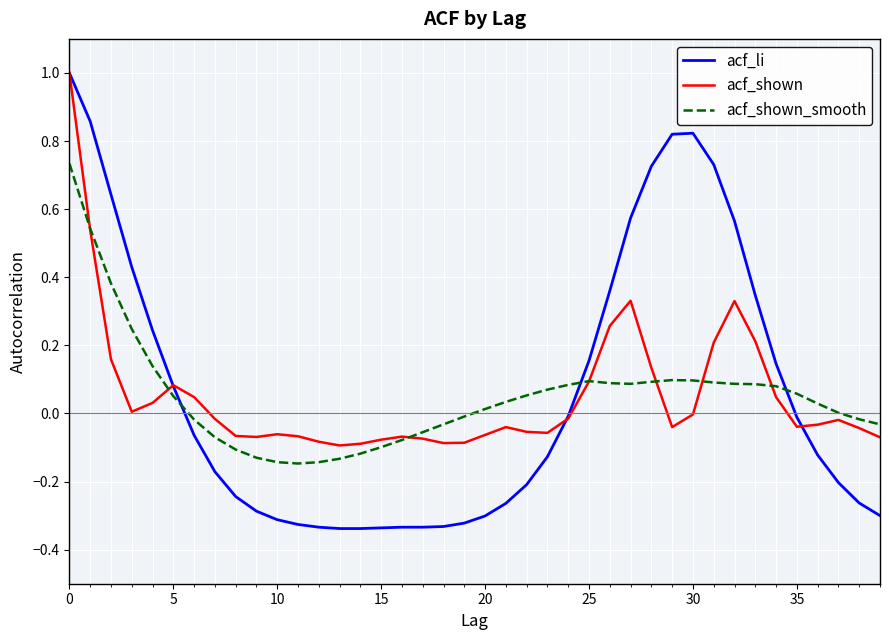

Which series has the widest spread of values?

acf_li